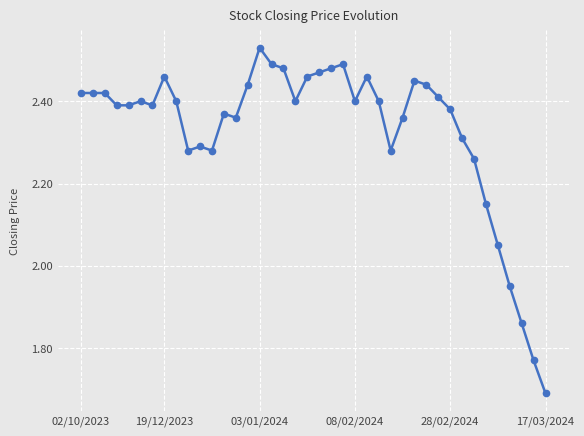

What is the difference between the maximum and minimum values?

0.8